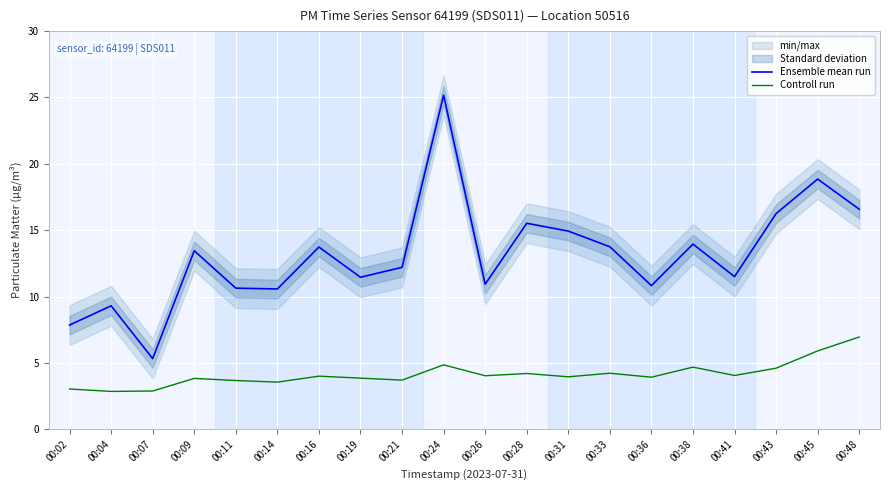

Is the value of Ensemble mean run at 00:33 greater than the value of Controll run at 00:09?

Yes